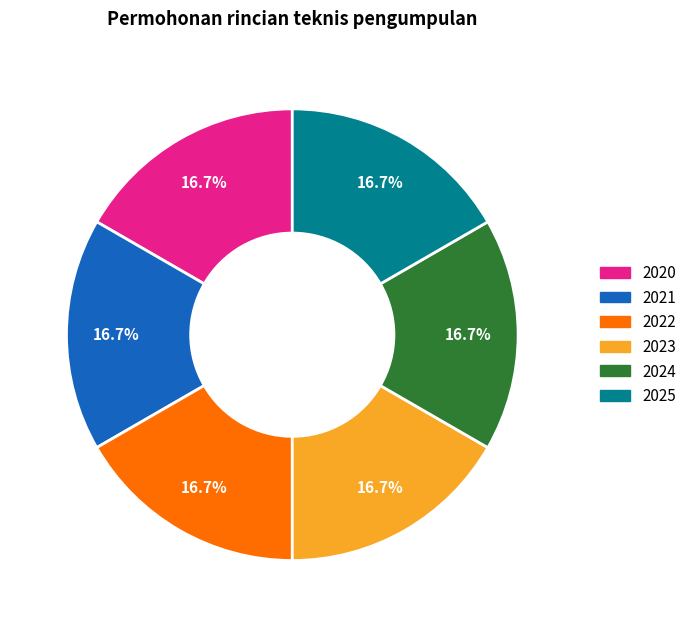

Count the number of slices in the pie.

6